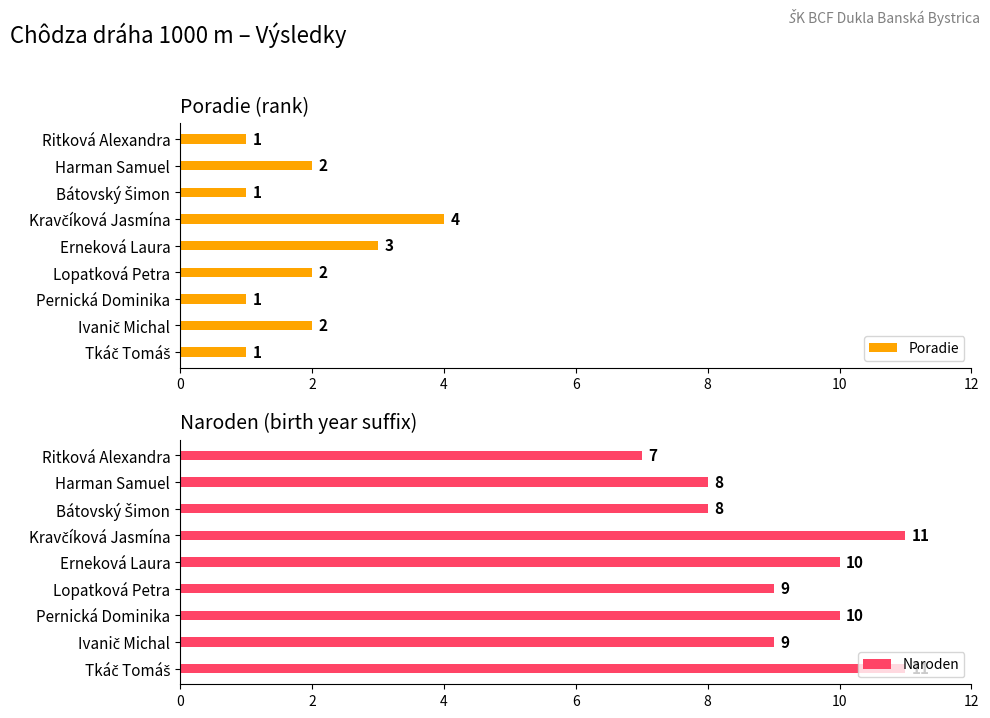

What is the difference between the maximum and minimum values in the Naroden series?

4